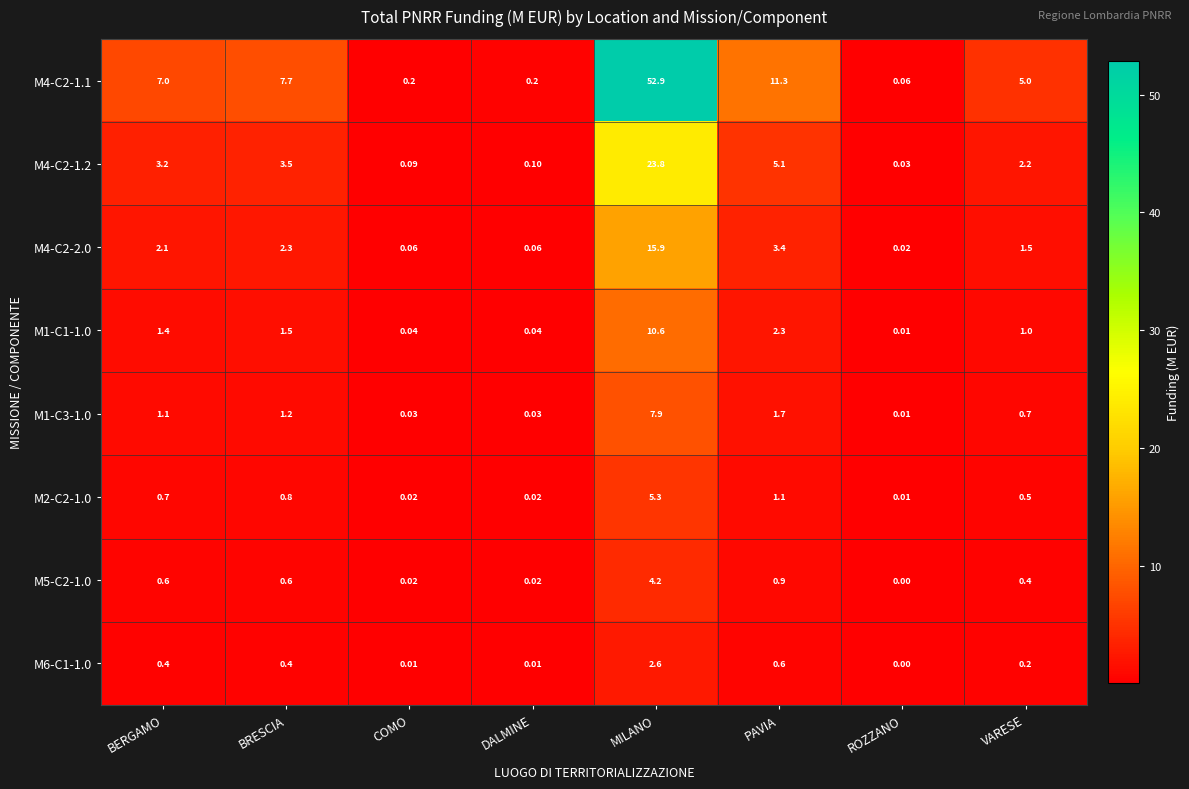

At which category does the chart reach its peak across all series?

MILANO